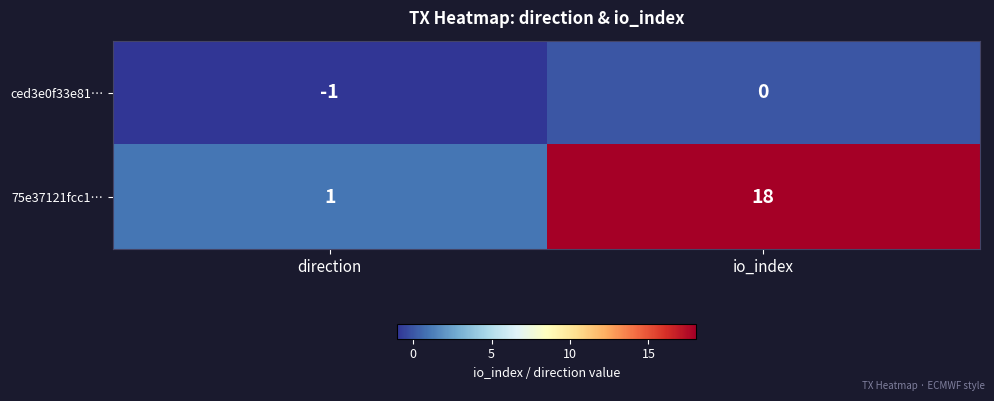

What is the average value of the 75e37121fcc1… series?

10